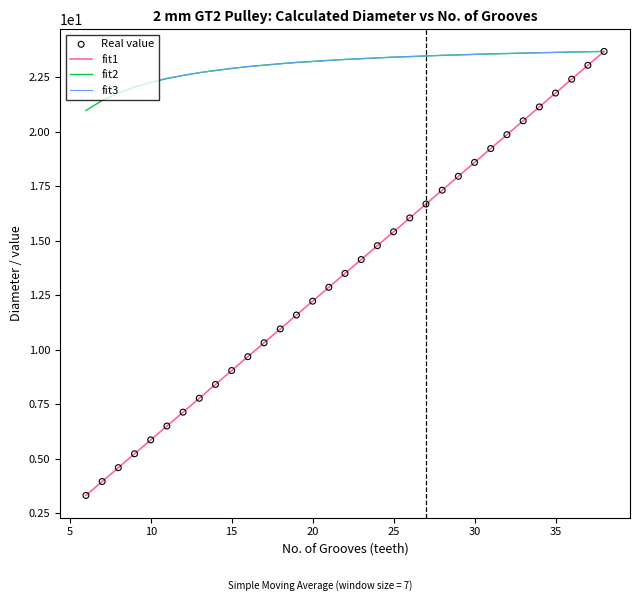

Is it true that fit1 equals 21.2 at 25?

False